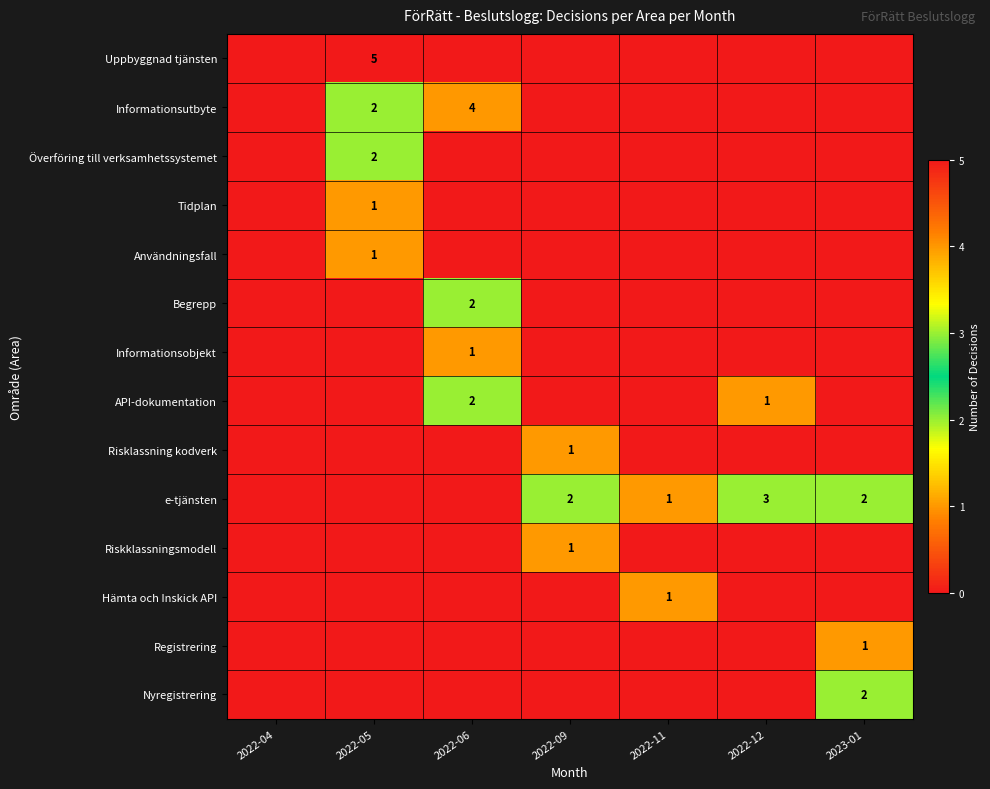

Is it true that Begrepp equals 2 at 2022-06?

True